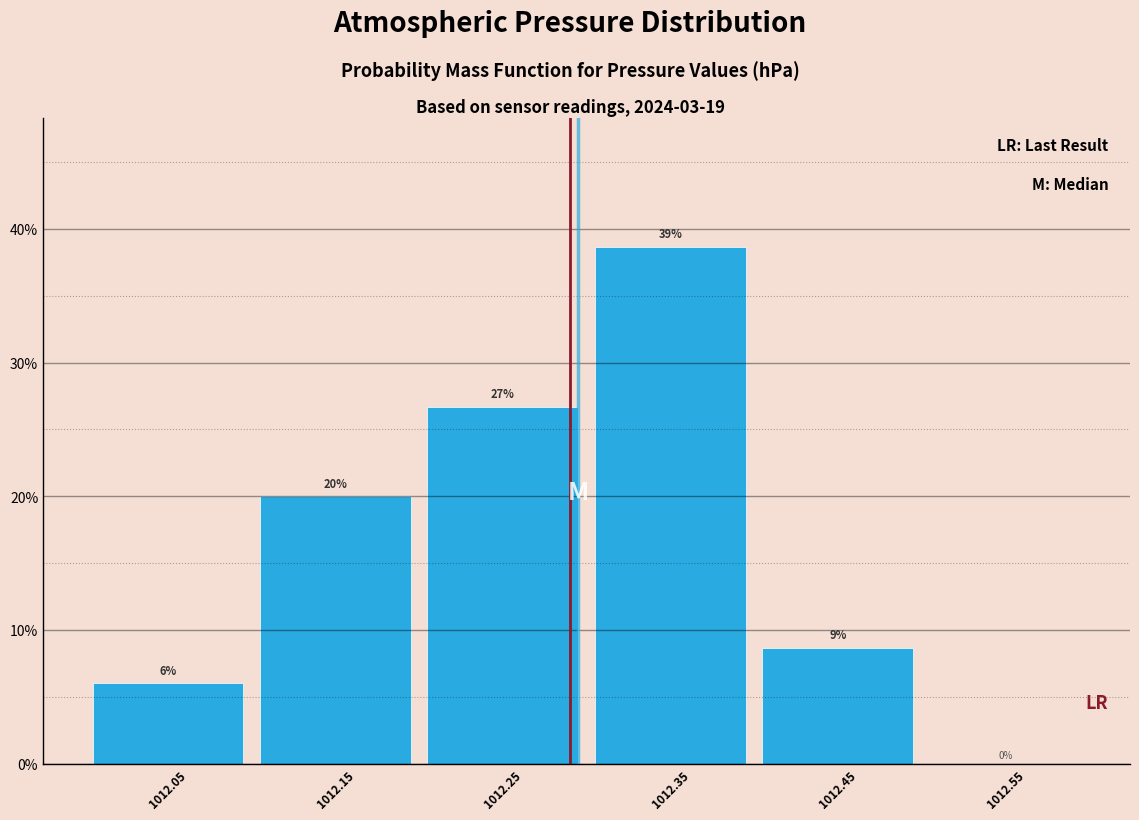

Which range on the x-axis has the tallest bar?

1012.3 to 1012.4